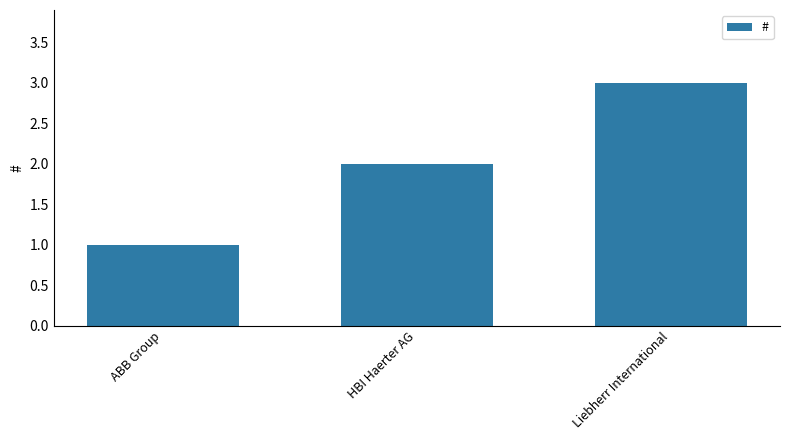

Is it true that the value at ABB Group is 1?

True